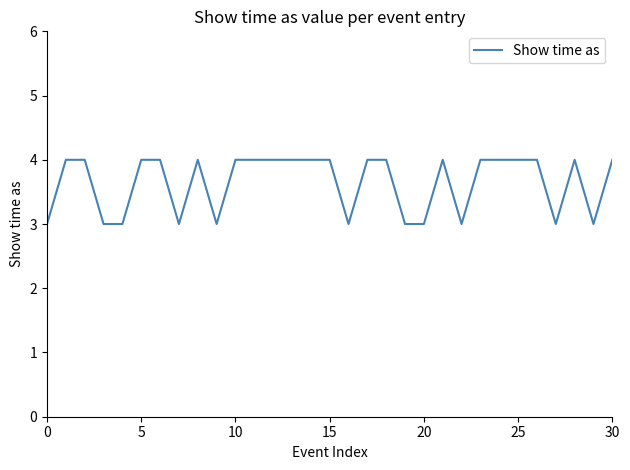

What is the greatest value displayed?

4